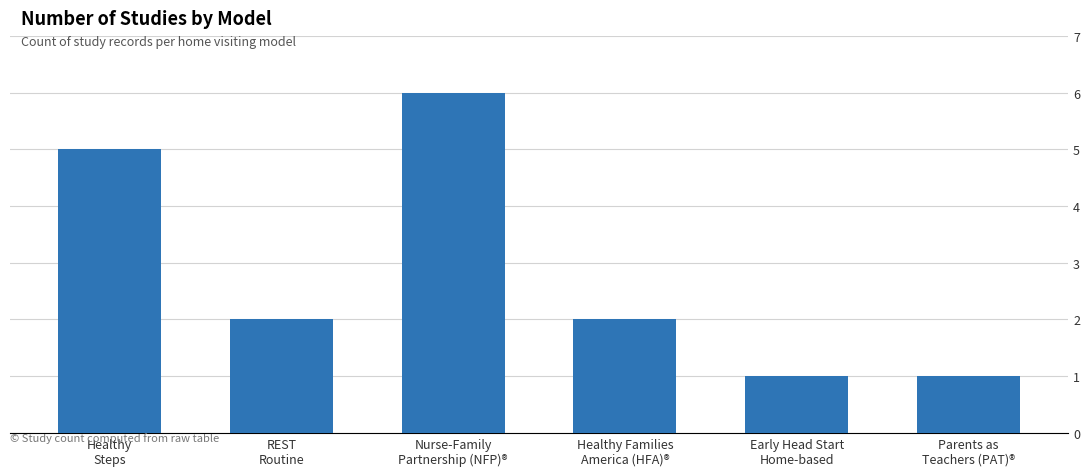

At which label does the data first exceed 2?

Healthy
Steps